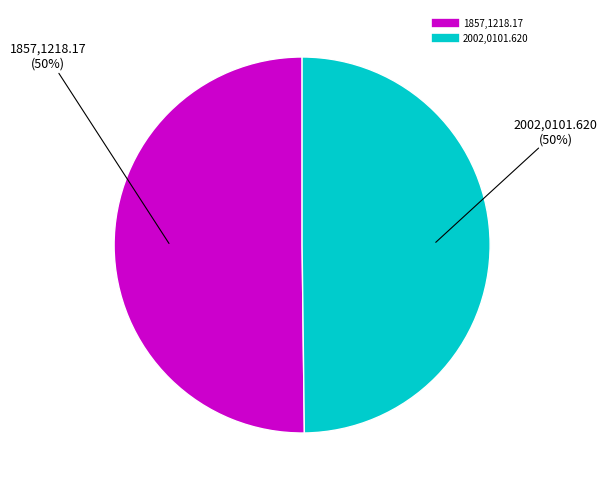

The 1857,1218.17 slice represents 50% of the pie. True or false?

True